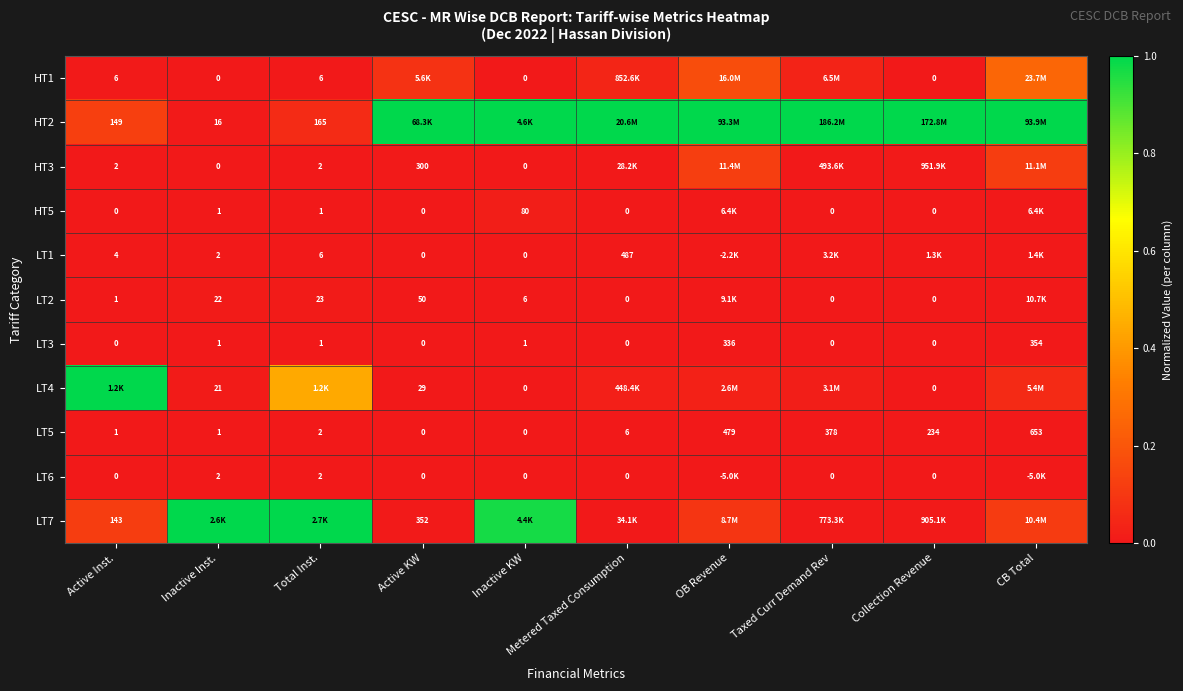

Where is LT5 nearest to the value 326?

Taxed Curr Demand Rev